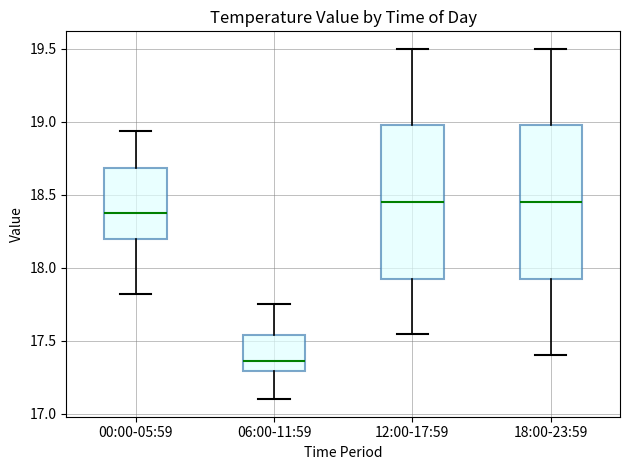

Which box has the lowest median line?

06:00-11:59